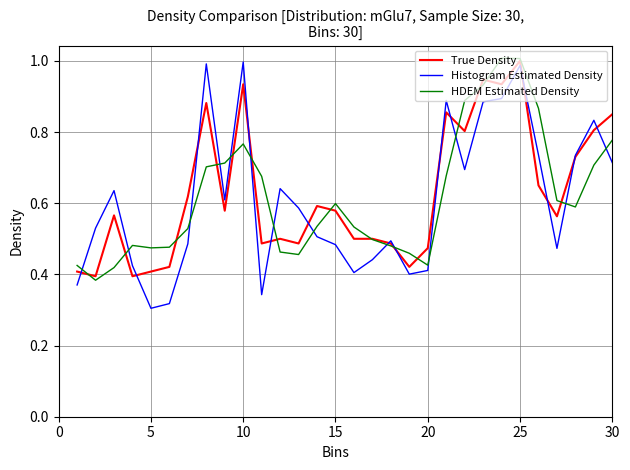

What is the sum of all HDEM Estimated Density values?

18.6